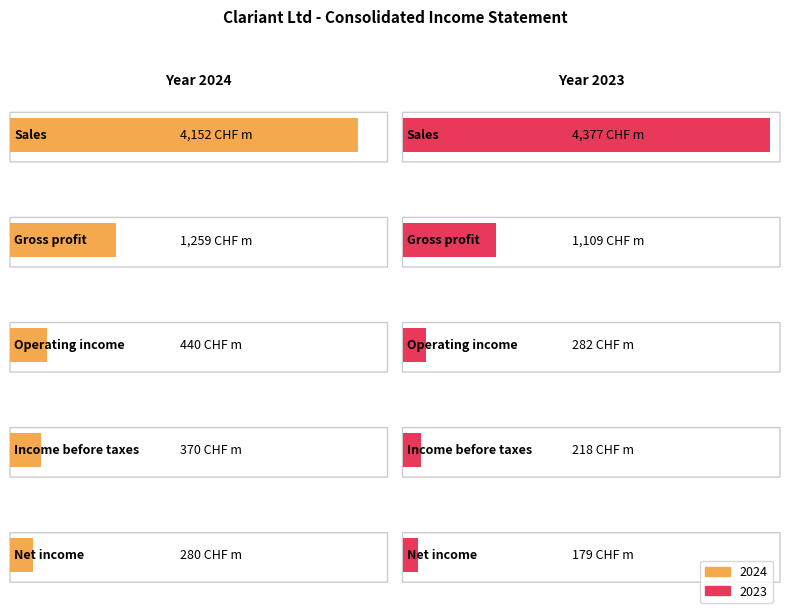

What is the average value of the 2024 series?

1300